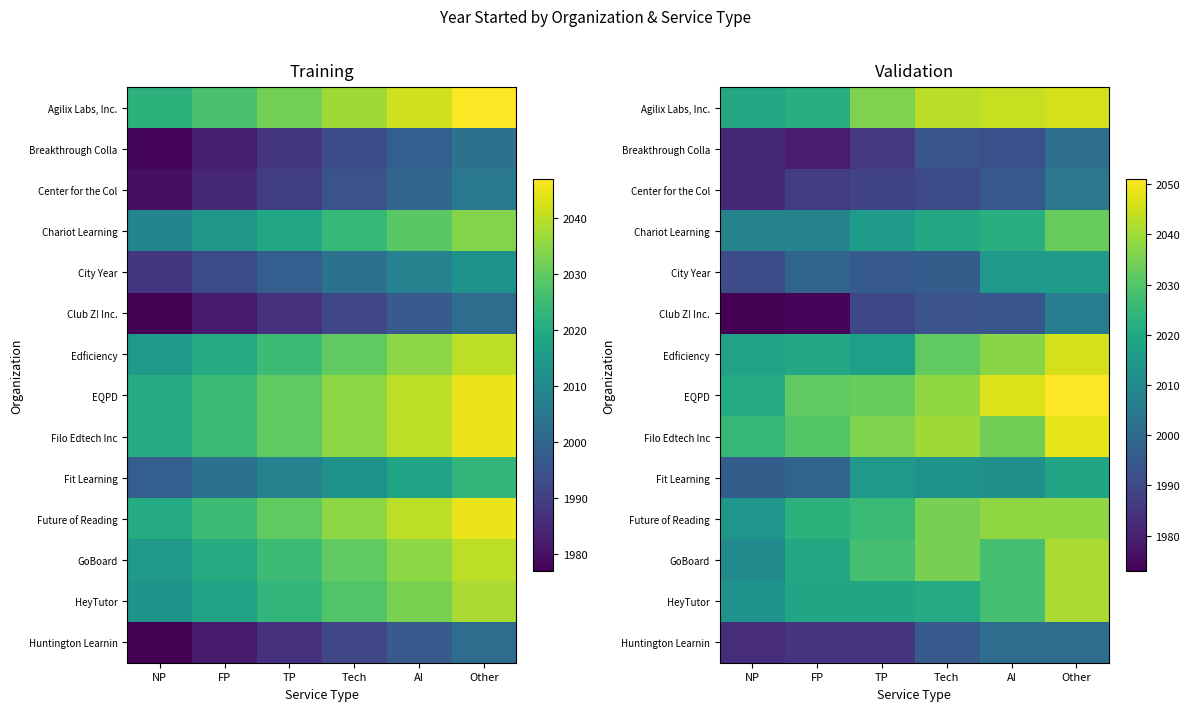

Between FP and AI, which is larger?

AI